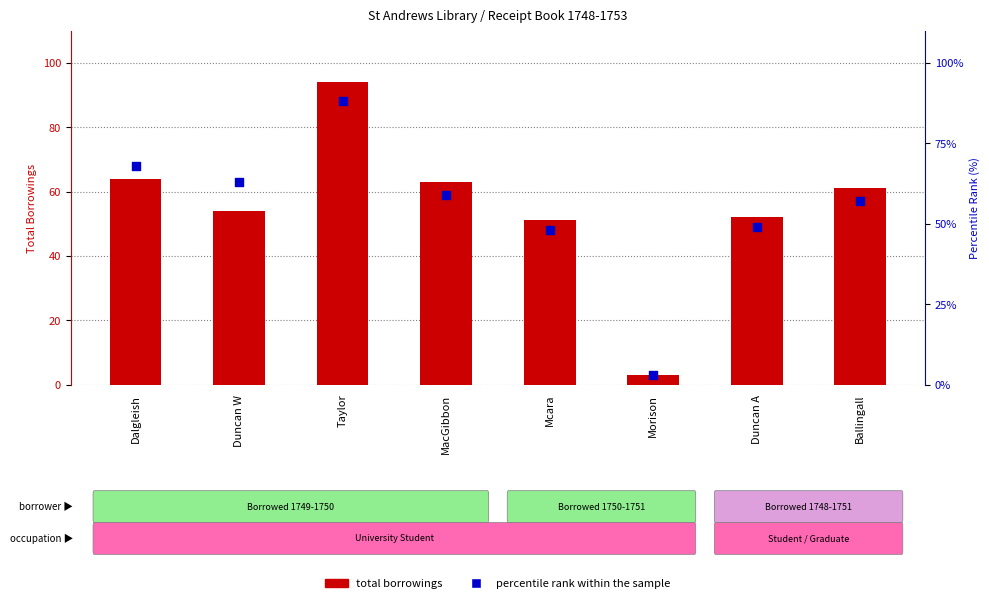

What are all the series names shown in the legend?

total borrowings, percentile rank within the sample